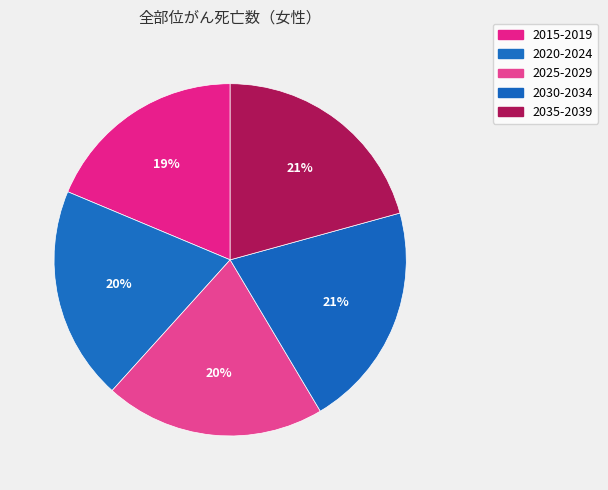

To the nearest percent, what is the average slice percentage?

20%